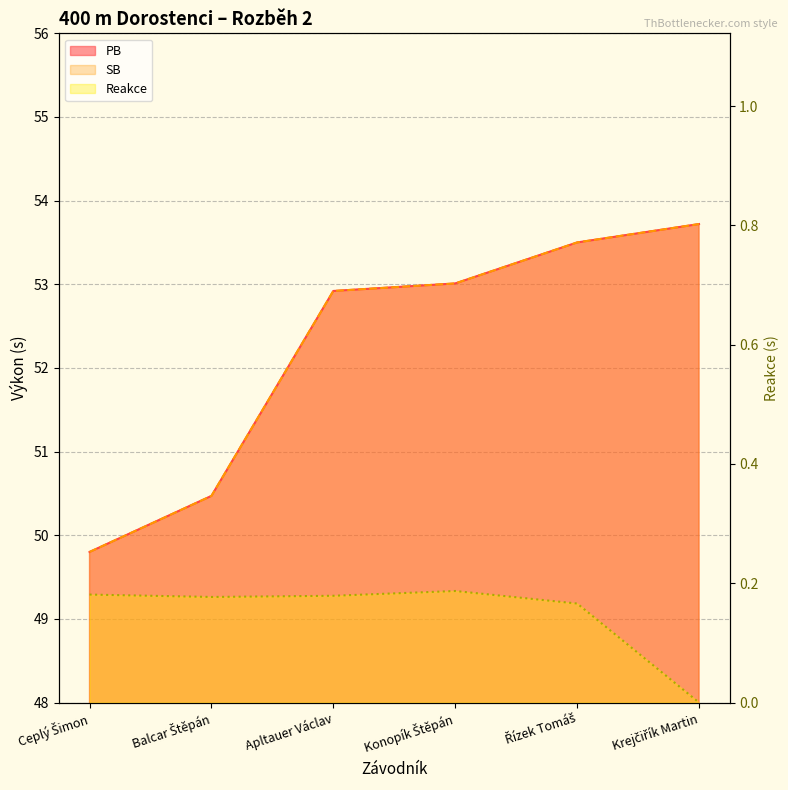

Where is SB nearest to the value 51?

Balcar Štěpán